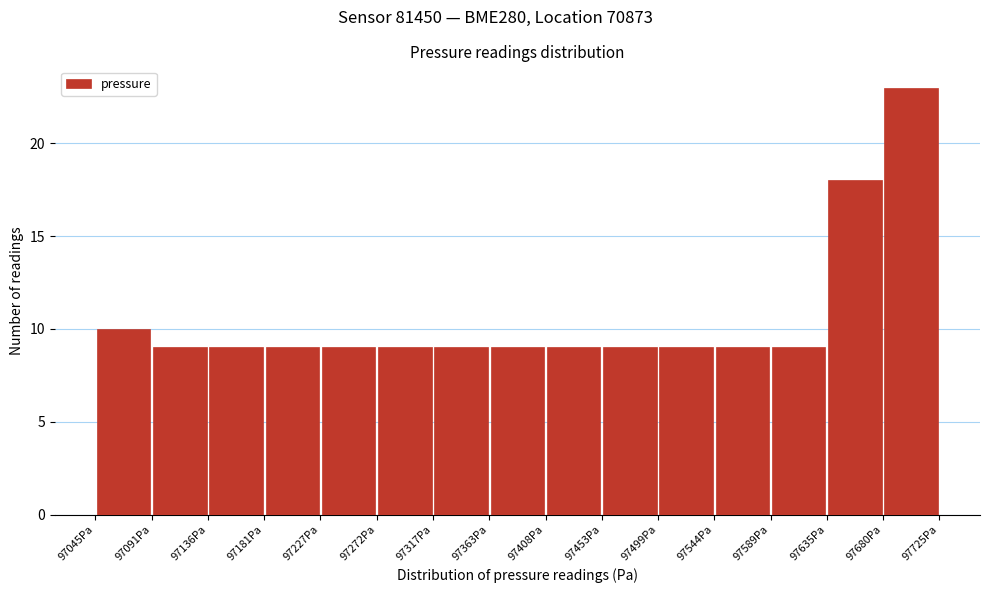

How tall is the bar that spans 97180 to 97225 on the x-axis? Neither the bar edges nor the heights are printed on the chart, so give them approximately, as read against the axes.

9